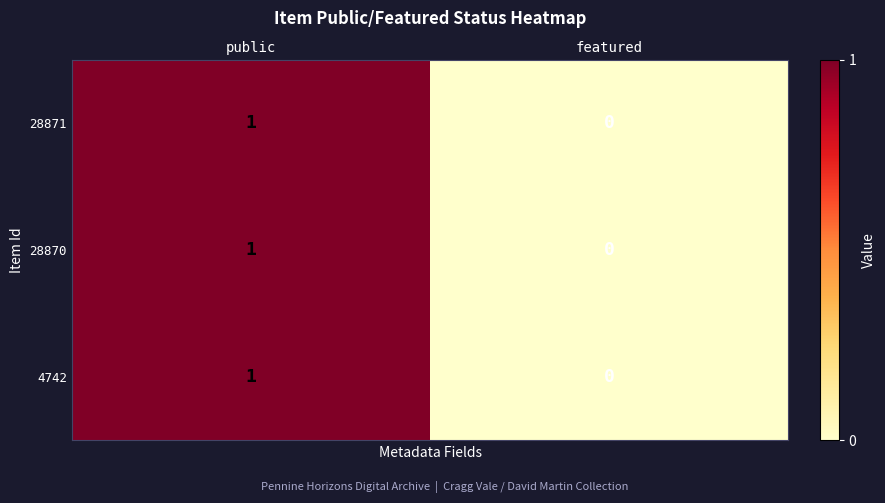

At which label does 28871 reach its minimum?

featured